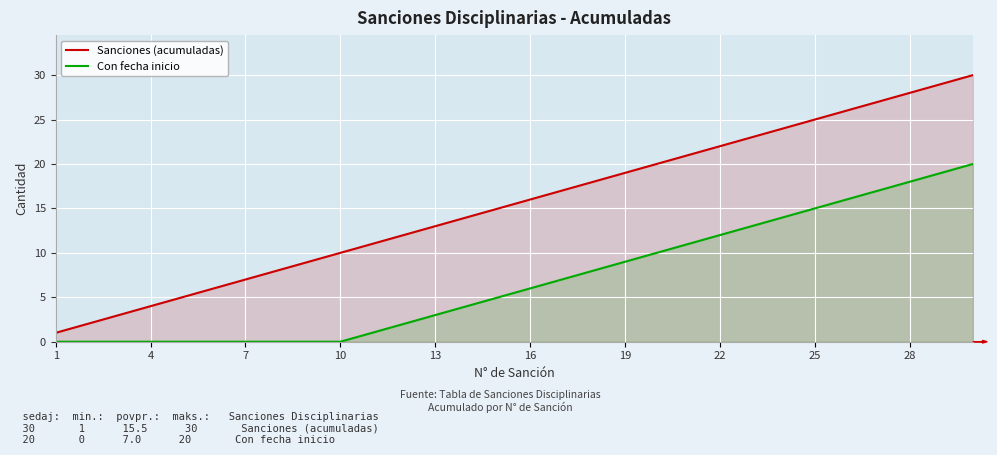

Is the value of Con fecha inicio at 11 greater than the value of Sanciones (acumuladas) at 17?

No